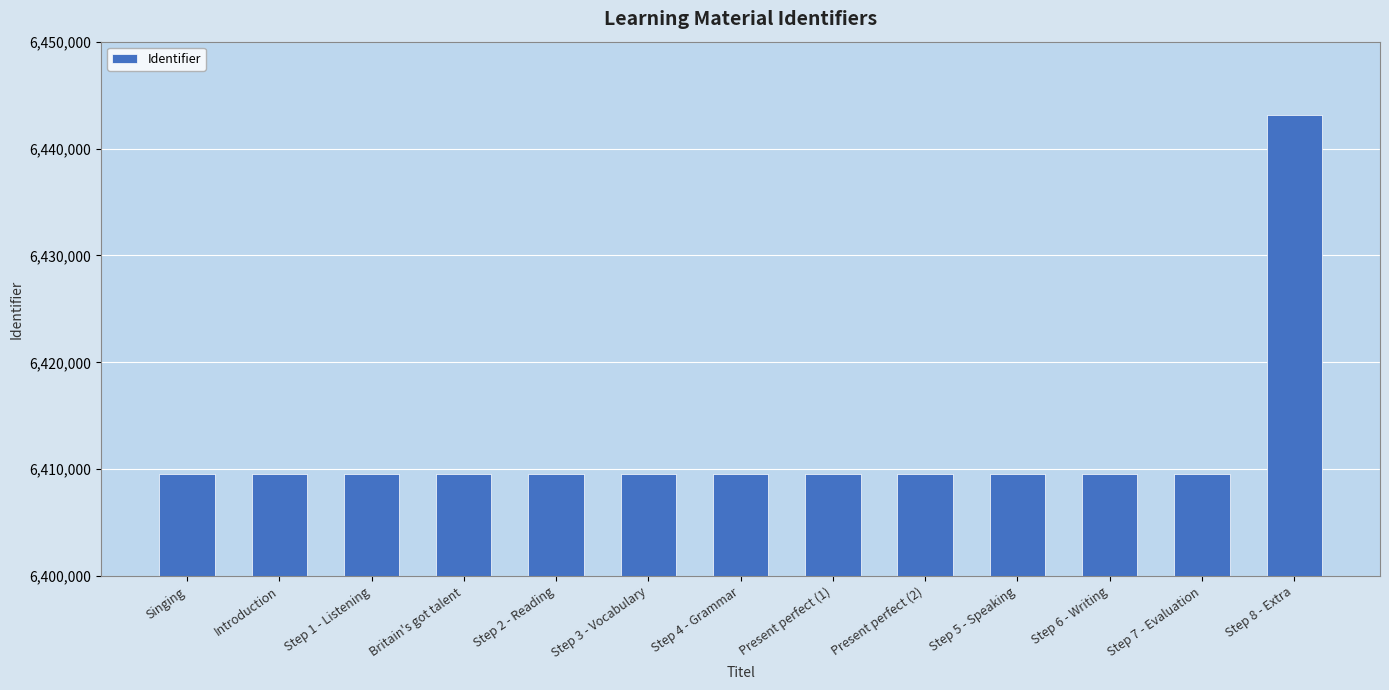

What is the minimum value shown in the chart?

6409548